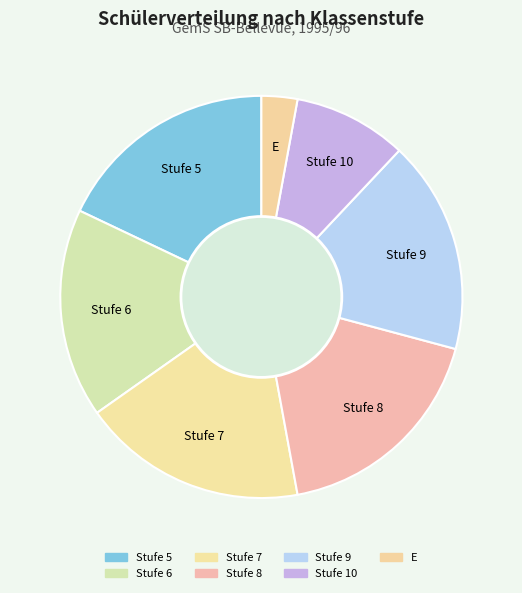

Count the number of slices in the pie.

7